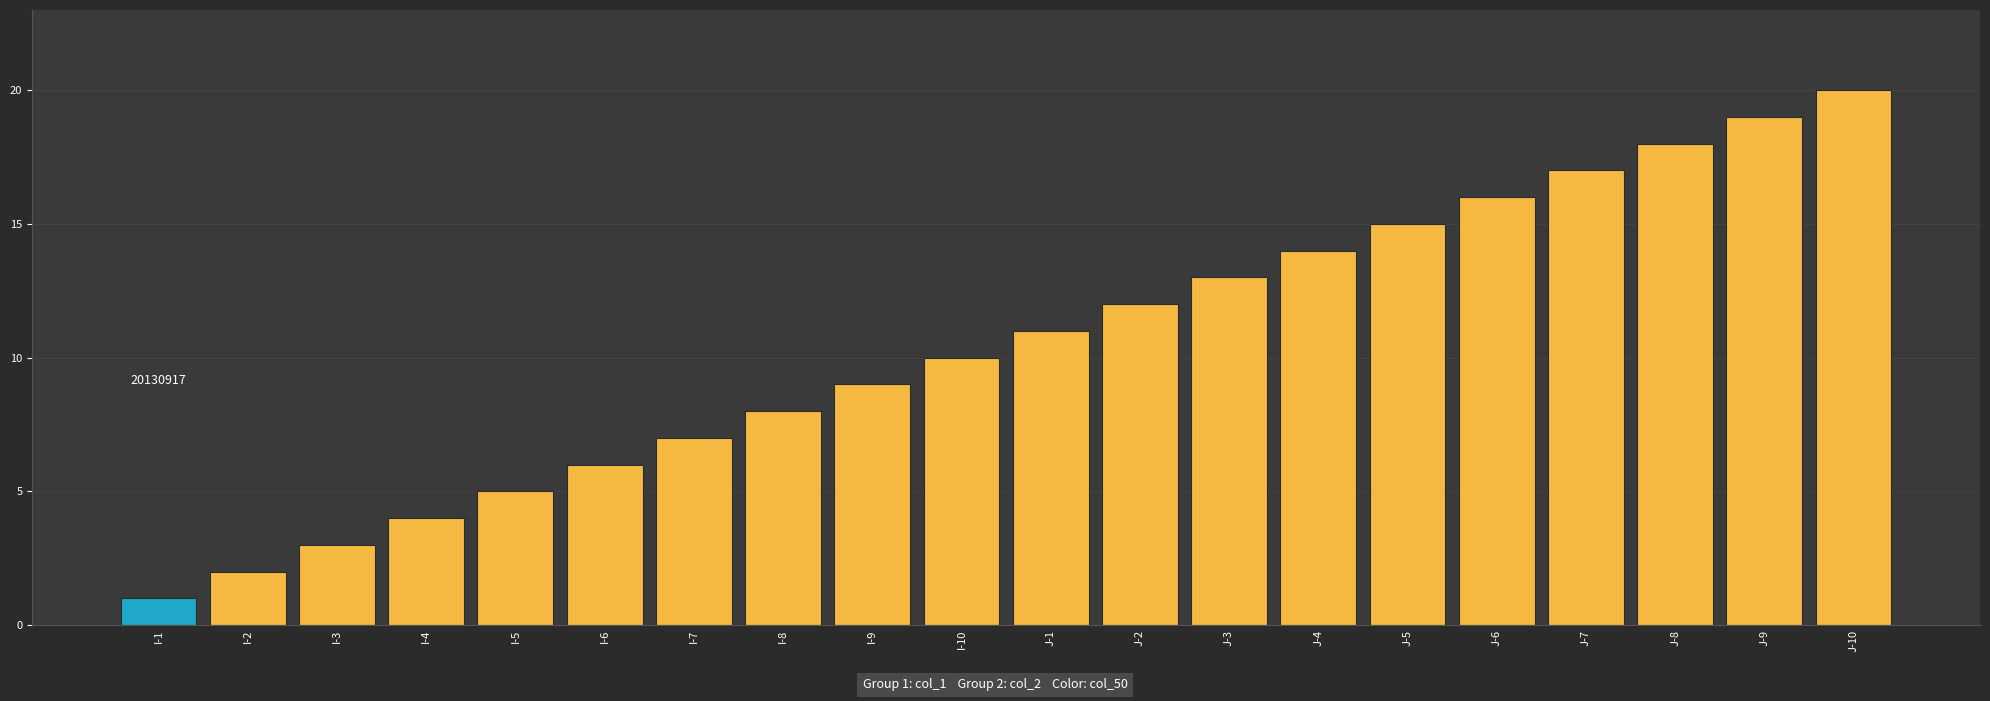

At which category does the chart reach its peak across all series?

J-10